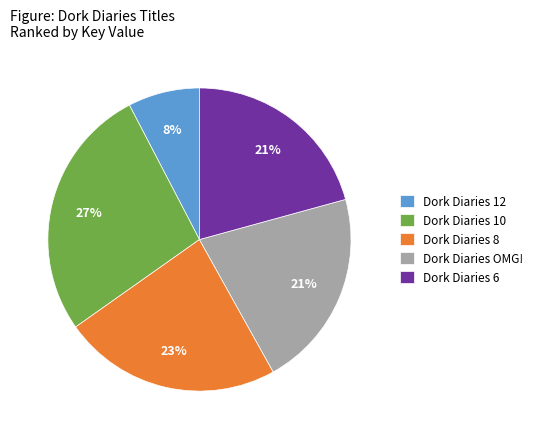

Is Dork Diaries 6 the majority of the pie?

No